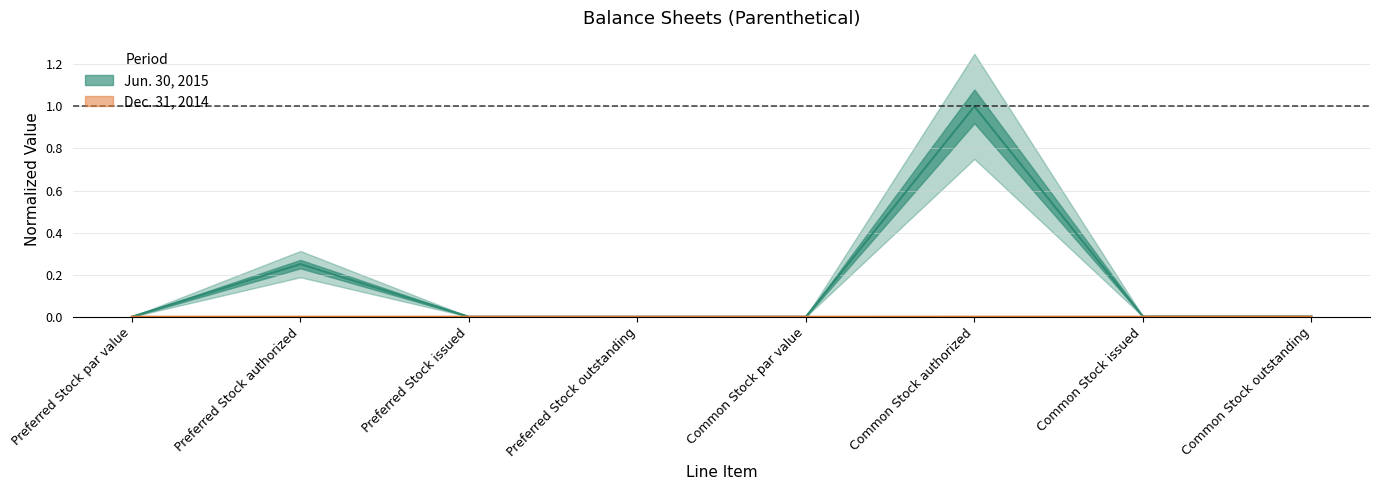

List the series in order of their peak value, highest first.

Jun. 30, 2015, Dec. 31, 2014